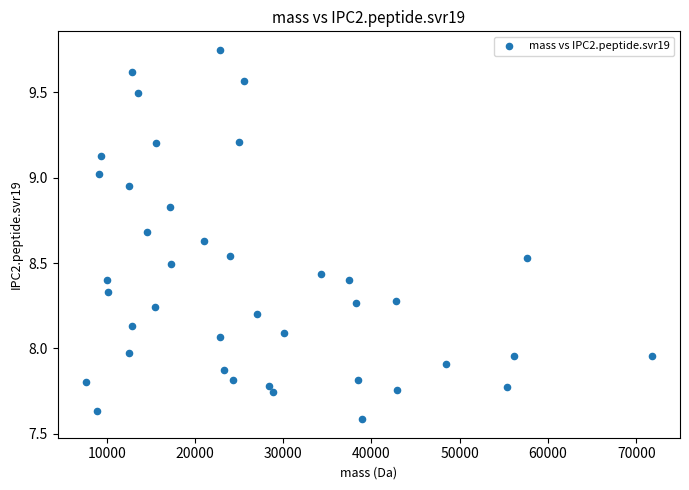

What is the range of Y values (max minus min)?

2.2